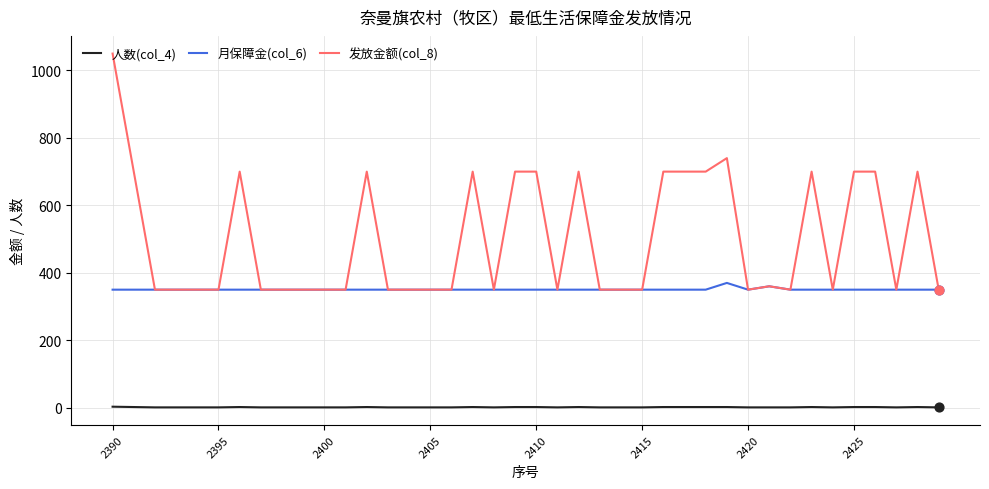

Which series has the largest total across all categories?

发放金额(col_8)